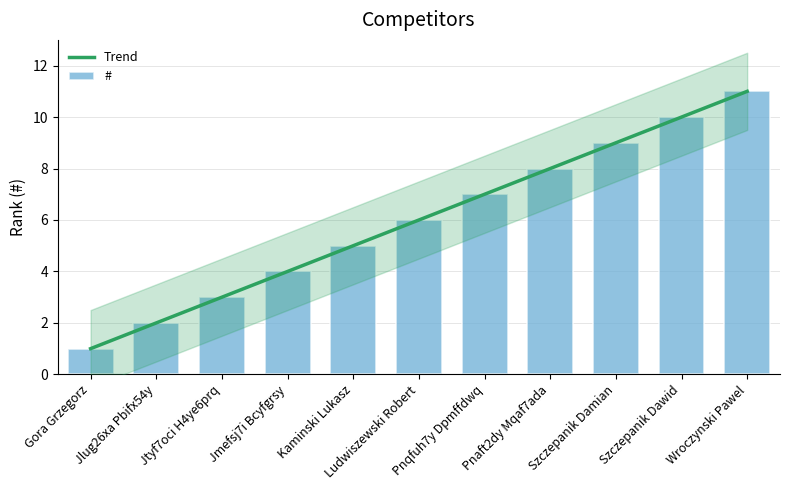

At which category does the chart reach its minimum across all series?

Gora Grzegorz